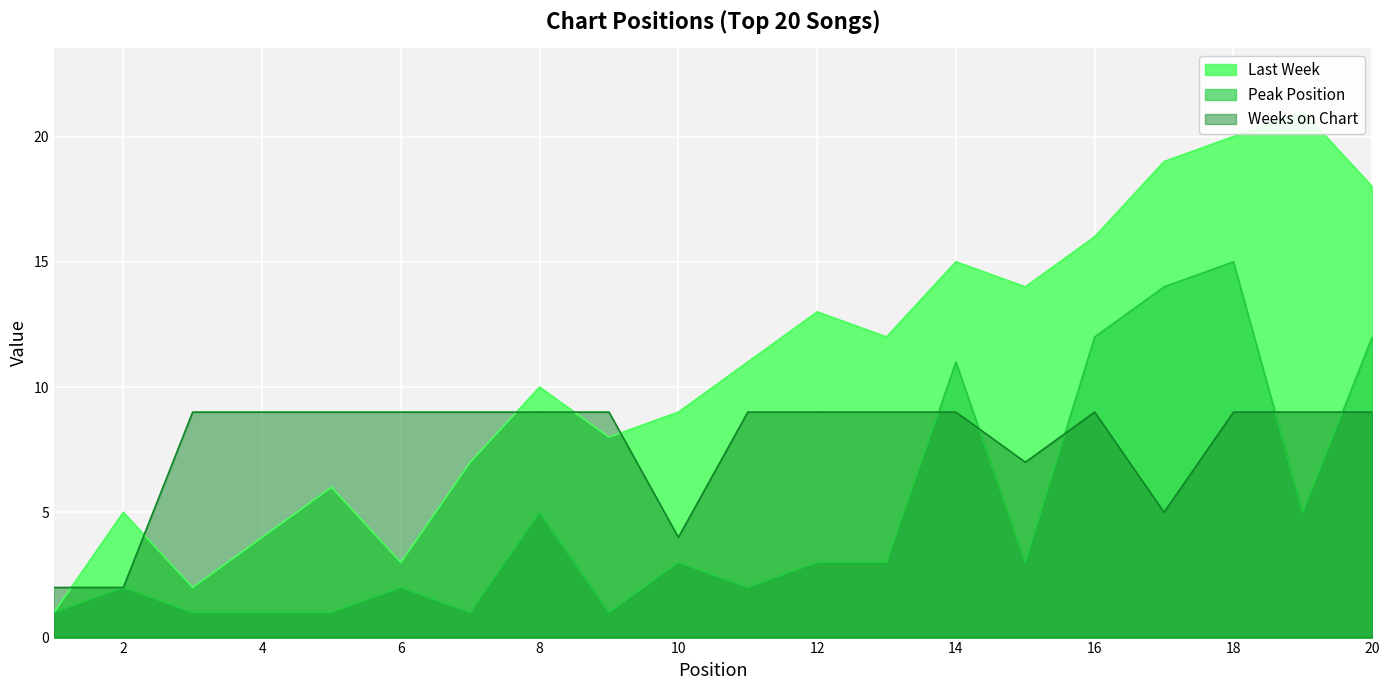

What are all the series names shown in the legend?

Last Week, Peak Position, Weeks on Chart